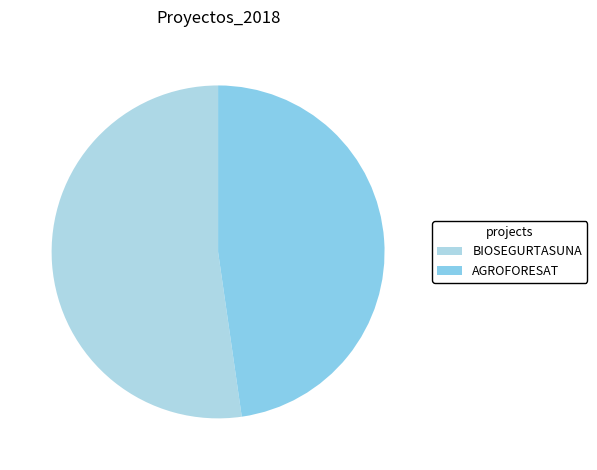

Is there a majority slice in this chart?

Yes